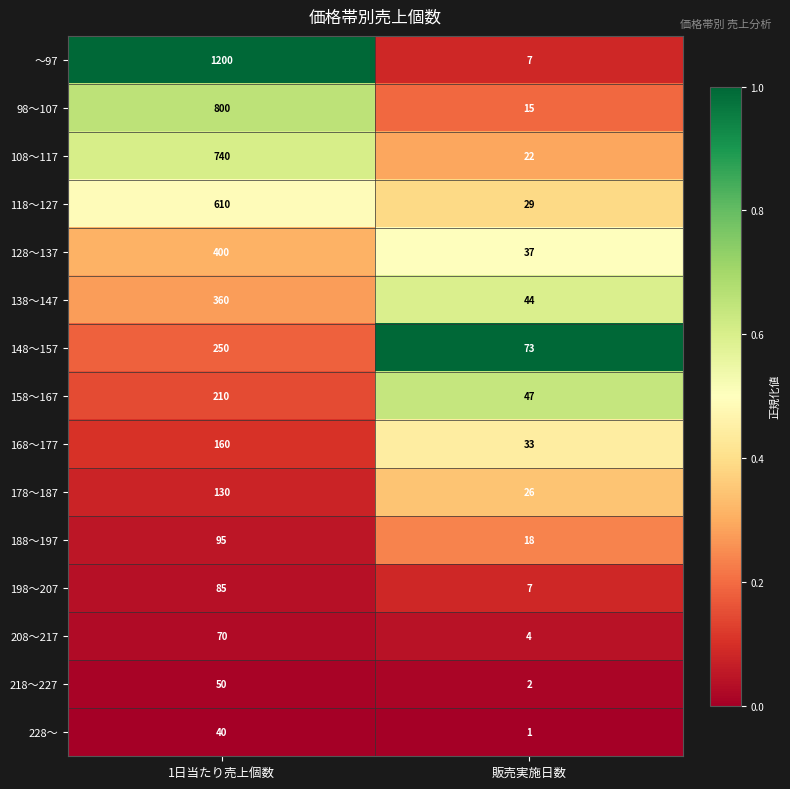

Reading left to right, what are all the values shown in this chart?

～97: 1日当たり売上個数=1200	販売実施日数=7
98～107: 1日当たり売上個数=800	販売実施日数=15
108～117: 1日当たり売上個数=740	販売実施日数=22
118～127: 1日当たり売上個数=610	販売実施日数=29
128～137: 1日当たり売上個数=400	販売実施日数=37
138～147: 1日当たり売上個数=360	販売実施日数=44
148～157: 1日当たり売上個数=250	販売実施日数=73
158～167: 1日当たり売上個数=210	販売実施日数=47
168～177: 1日当たり売上個数=160	販売実施日数=33
178～187: 1日当たり売上個数=130	販売実施日数=26
188～197: 1日当たり売上個数=95	販売実施日数=18
198～207: 1日当たり売上個数=85	販売実施日数=7
208～217: 1日当たり売上個数=70	販売実施日数=4
218～227: 1日当たり売上個数=50	販売実施日数=2
228～: 1日当たり売上個数=40	販売実施日数=1